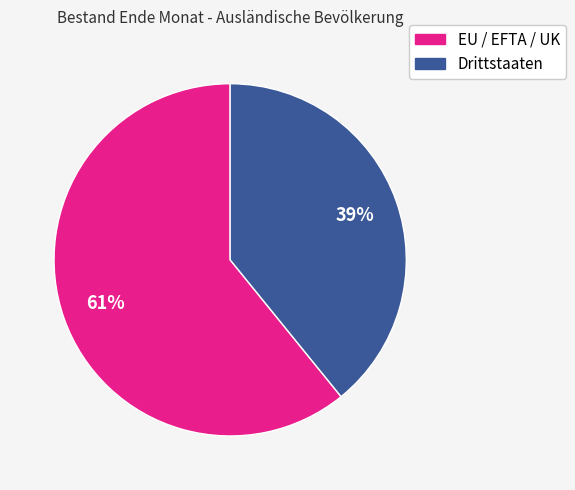

What is the smallest slice in the pie chart?

Drittstaaten